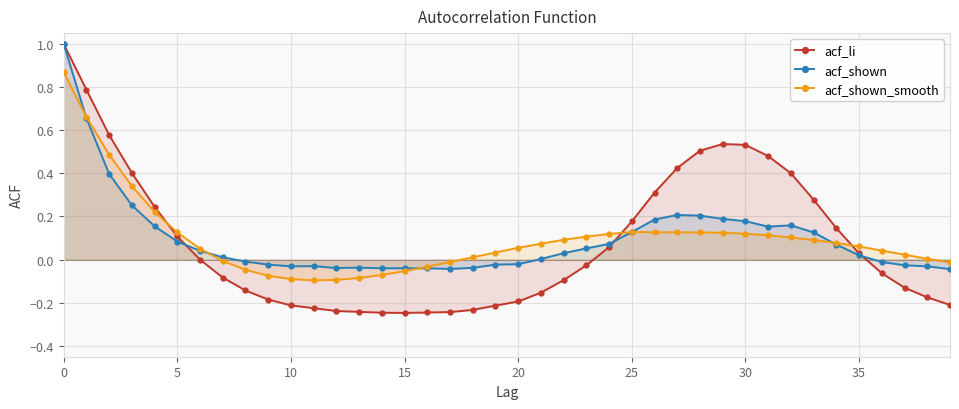

At 25, list the series in order from smallest to largest.

acf_shown, acf_li, acf_shown_smooth